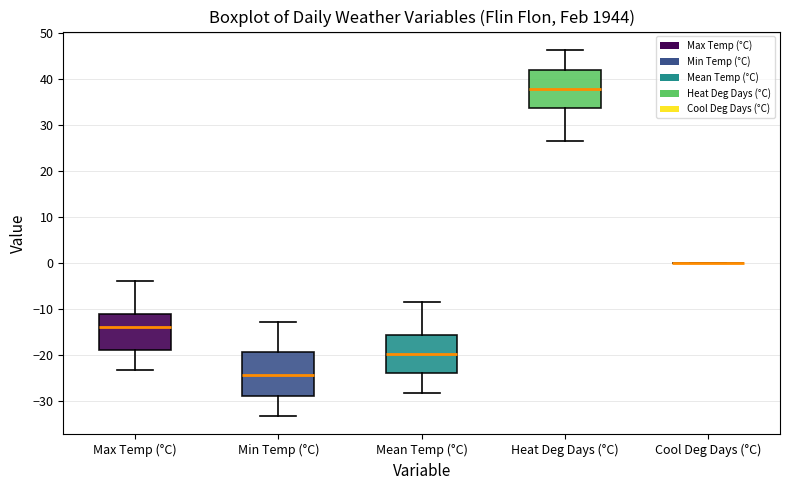

Reading left to right, read every box against the y-axis: the position of its median line, the range the box covers, and the ends of its whiskers. The values are not printed on the chart, so give them approximately, as read against the axis.

Max Temp (°C): median -14, box -19 to -11, whiskers -23 to -4
Min Temp (°C): median -24, box -29 to -19, whiskers -33 to -13
Mean Temp (°C): median -20, box -24 to -16, whiskers -28 to -8
Heat Deg Days (°C): median 38, box 34 to 42, whiskers 26 to 46
Cool Deg Days (°C): box collapsed to a line at 0, whiskers 0 to 0